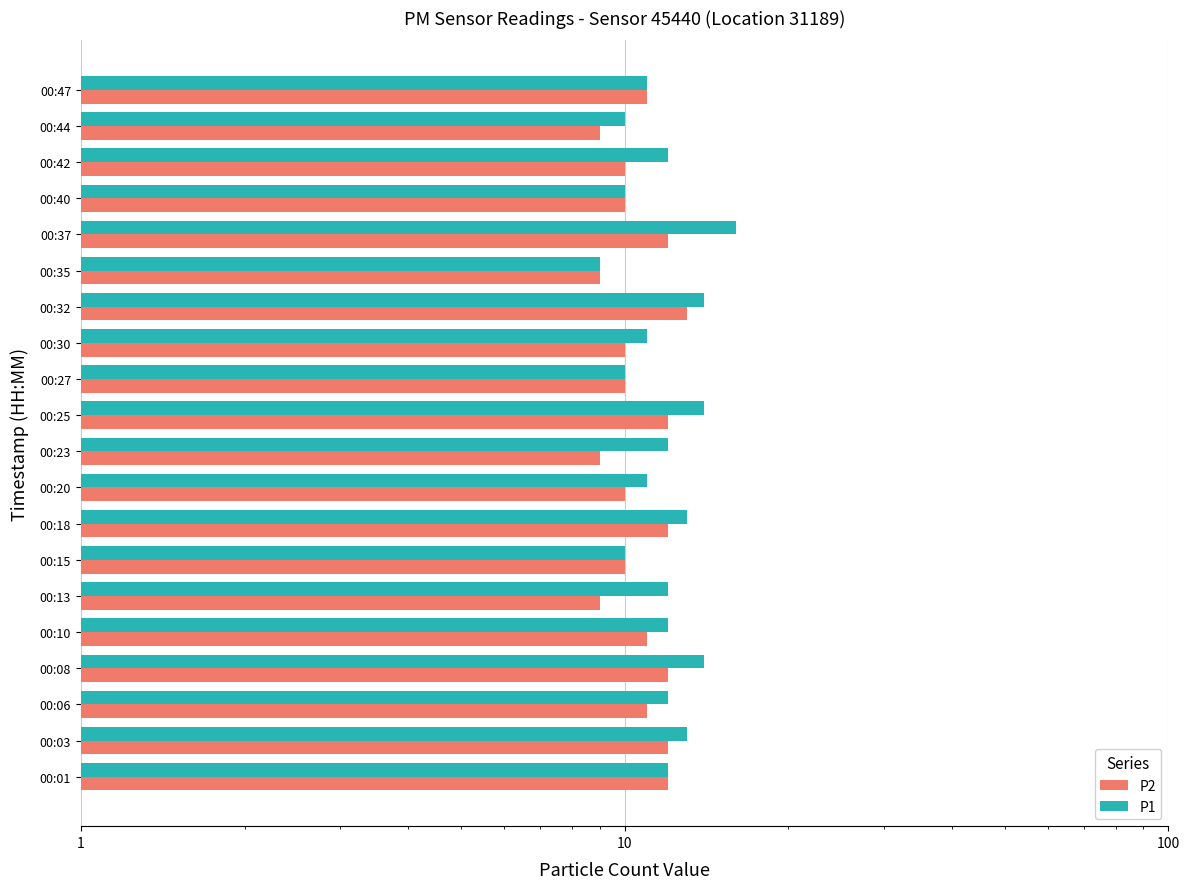

What are all the series names shown in the legend?

P2, P1